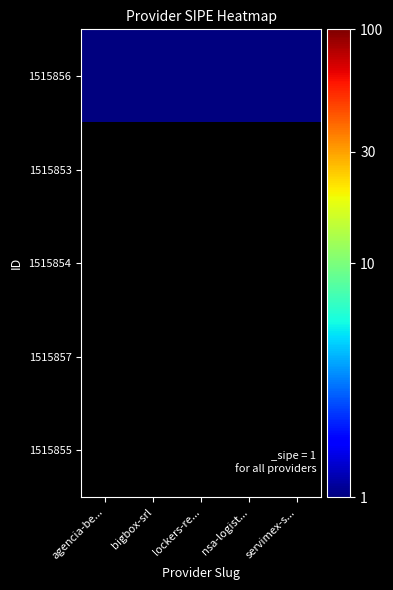

Reading left to right, transcribe all the data shown in this chart.

1515856: agencia-be...=1	bigbox-srl=1	lockers-re...=1	nsa-logist...=1	servimex-s...=1
1515853: agencia-be...=0	bigbox-srl=0	lockers-re...=0	nsa-logist...=0	servimex-s...=0
1515854: agencia-be...=0	bigbox-srl=0	lockers-re...=0	nsa-logist...=0	servimex-s...=0
1515857: agencia-be...=0	bigbox-srl=0	lockers-re...=0	nsa-logist...=0	servimex-s...=0
1515855: agencia-be...=0	bigbox-srl=0	lockers-re...=0	nsa-logist...=0	servimex-s...=0